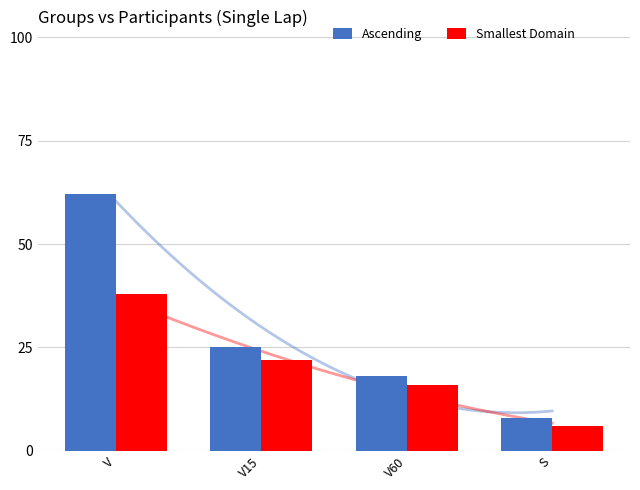

What is the maximum value shown in the chart?

62